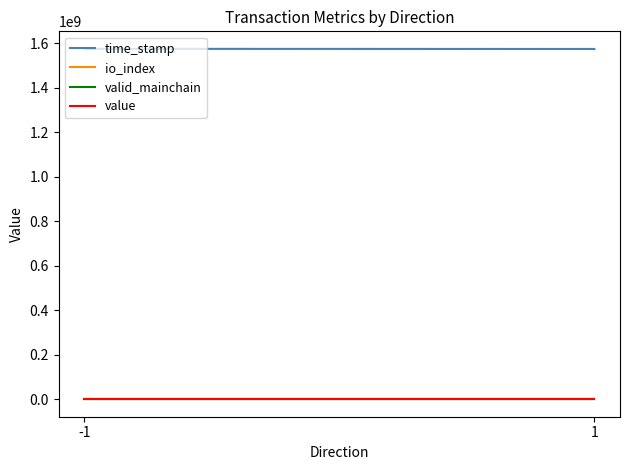

What is the smallest value displayed?

1.0